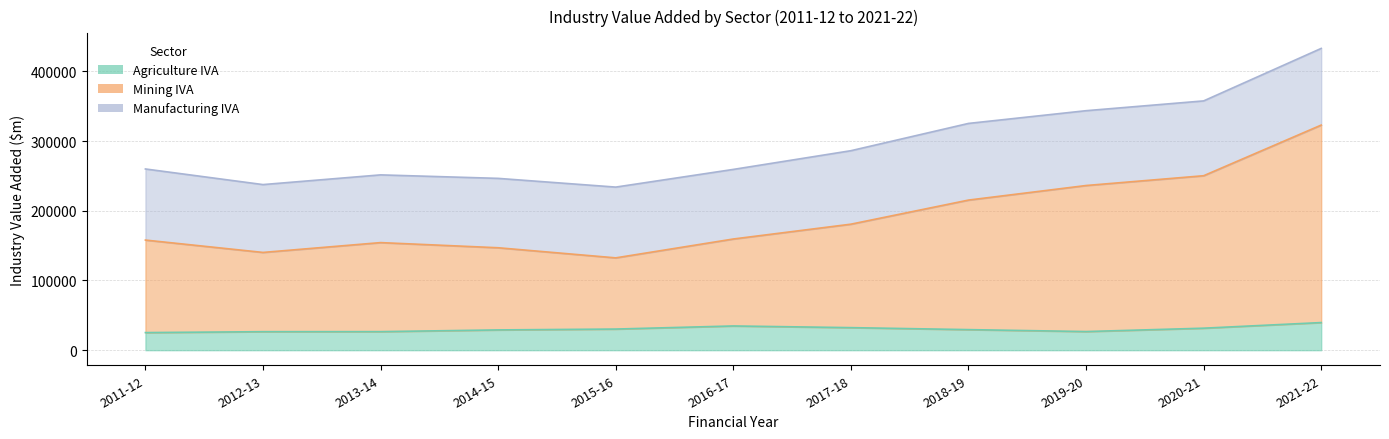

Which has a higher value, 2016-17 or 2019-20?

2016-17